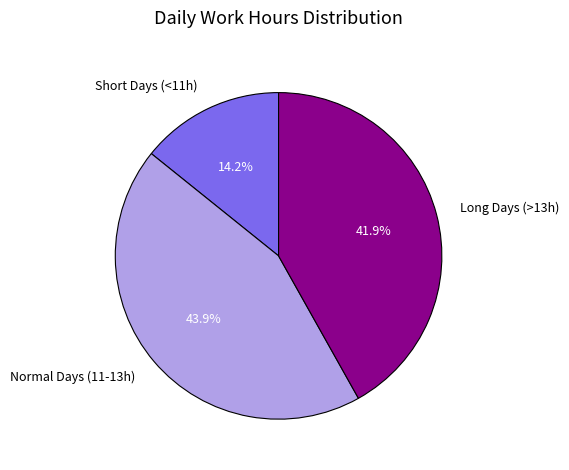

How many slices are in this pie chart?

3